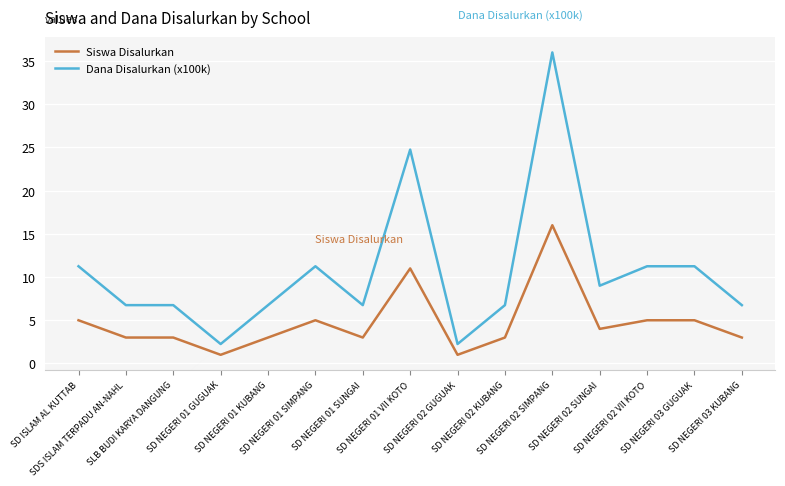

The Dana Disalurkan (x100k) series shows 6.8 at SD NEGERI 03 KUBANG. True or false?

True